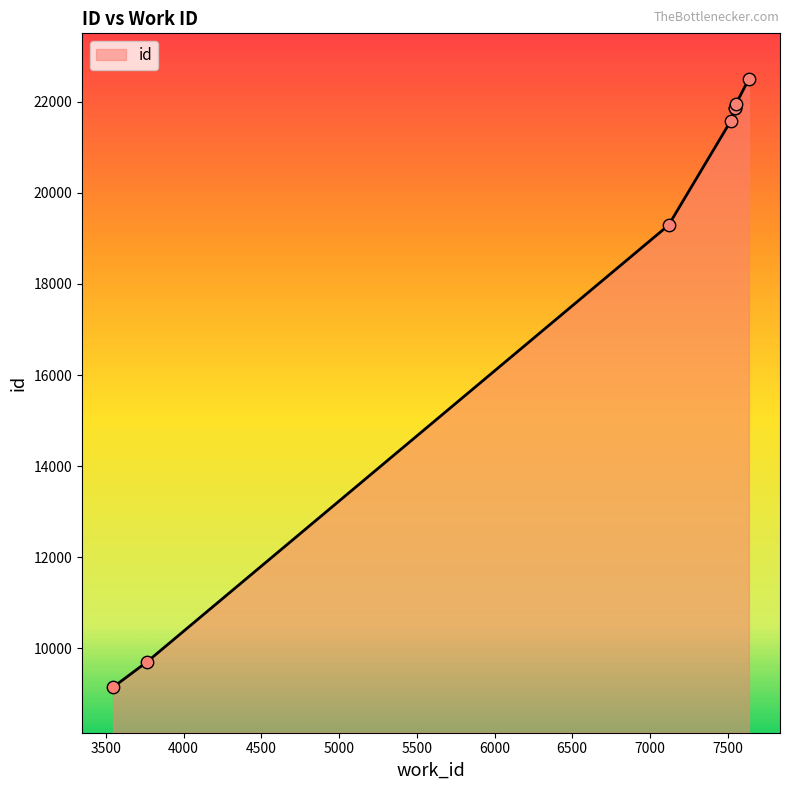

Approximately how many times larger is the value at 3546 compared to 7550?

0.4